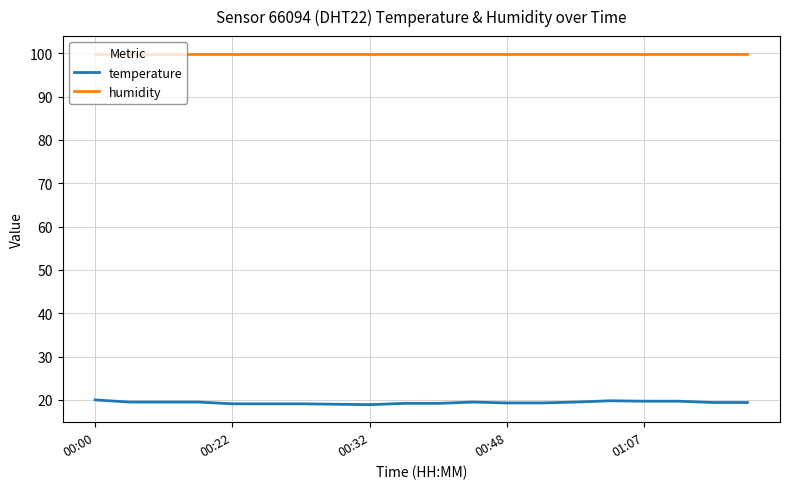

What is the average value of the humidity series?

99.9